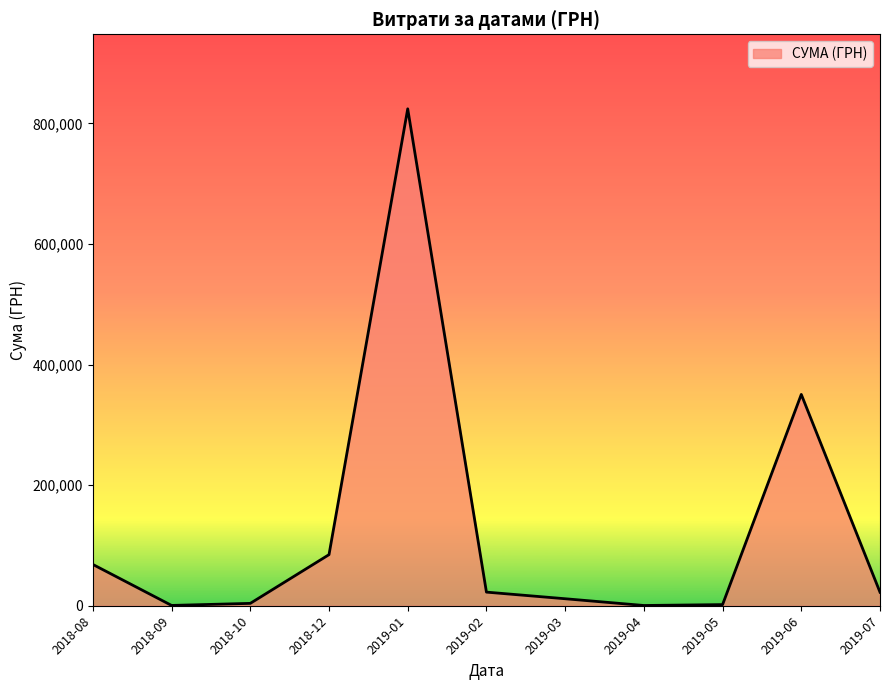

Is it true that the value at 2019-07 is 22424.3?

True